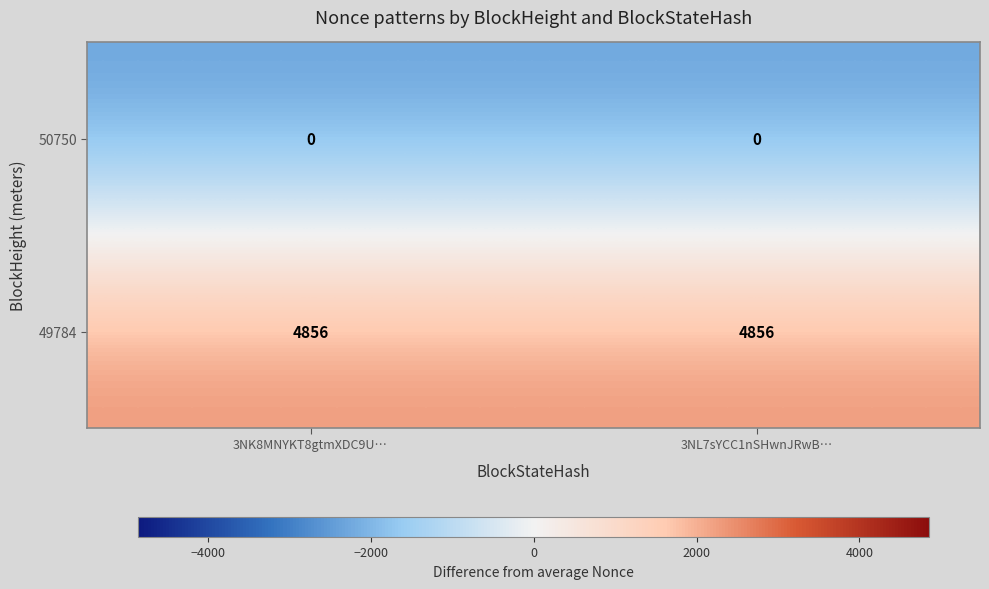

At 3NK8MNYKT8gtmXDC9U…, list the series in order from smallest to largest.

50750, 49784